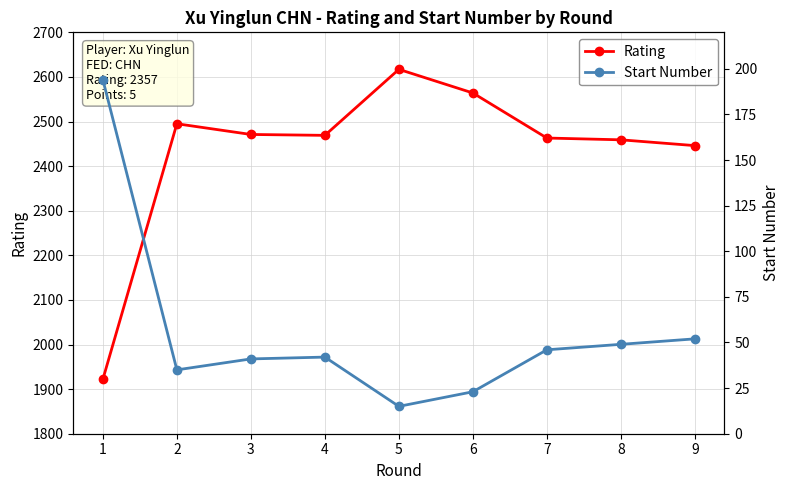

How many lines are shown in the chart?

2